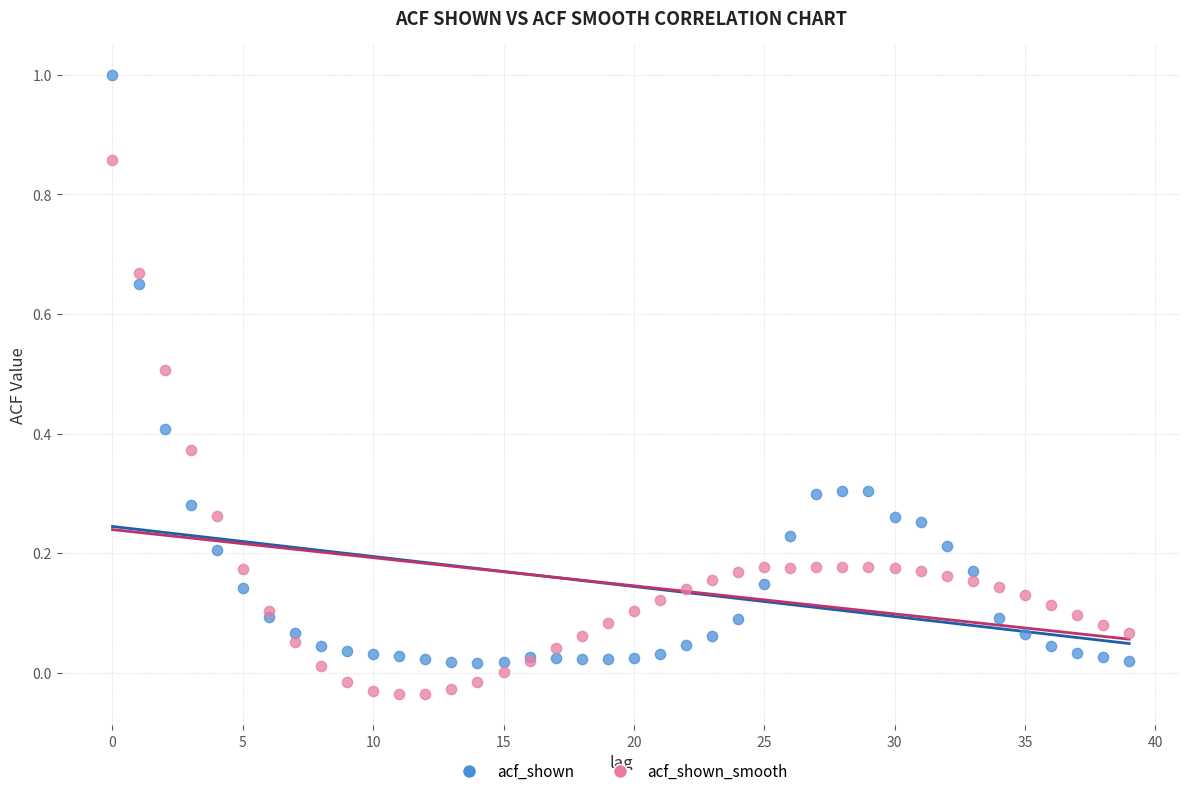

Which series contains the lowest Y value?

acf_shown_smooth